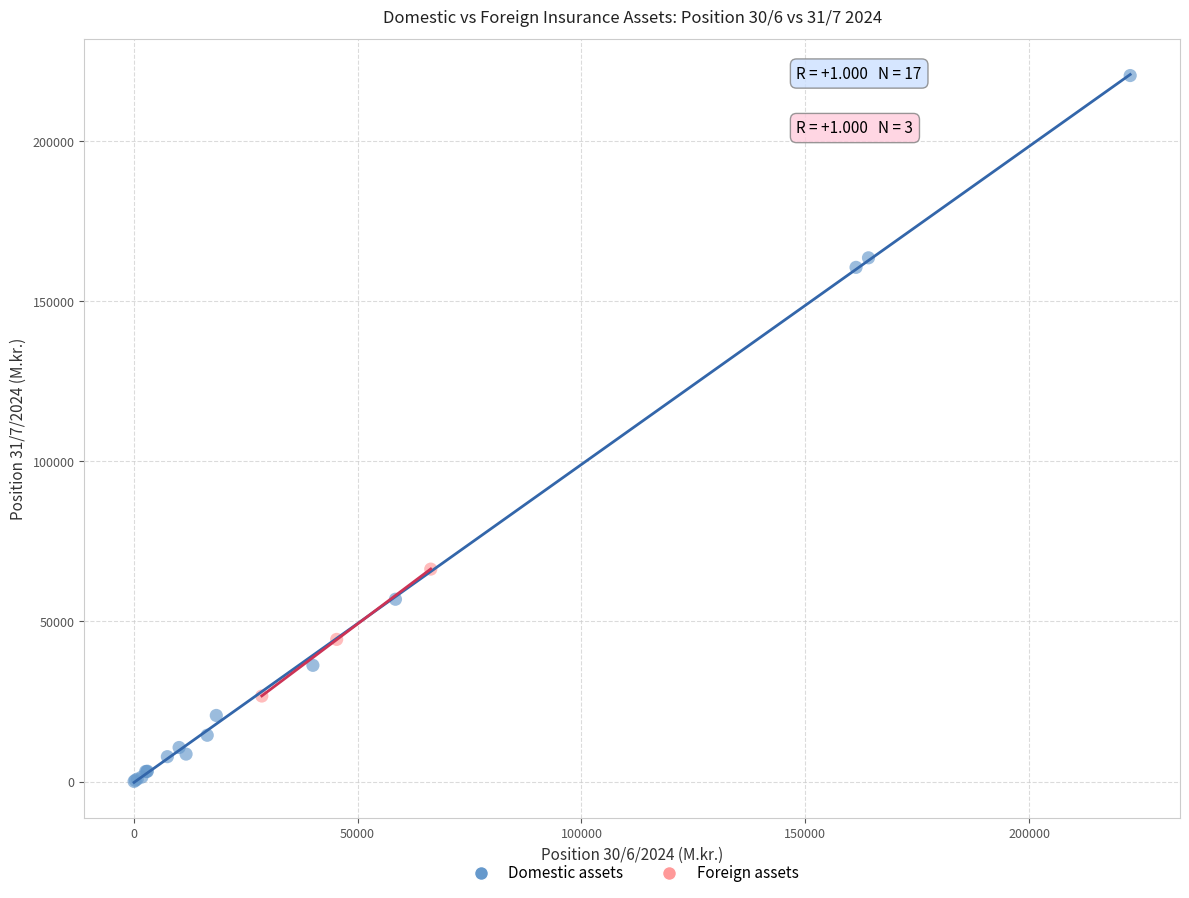

Which series has the largest Y range (max minus min)?

Domestic assets